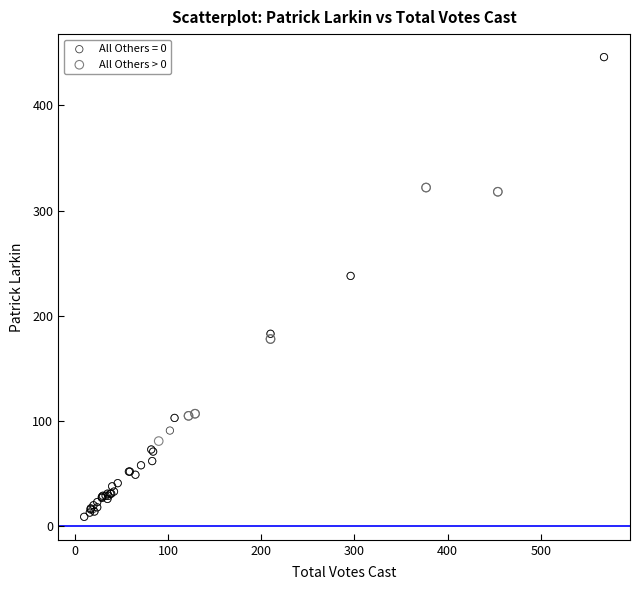

Which series contains the lowest Y value?

All Others = 0